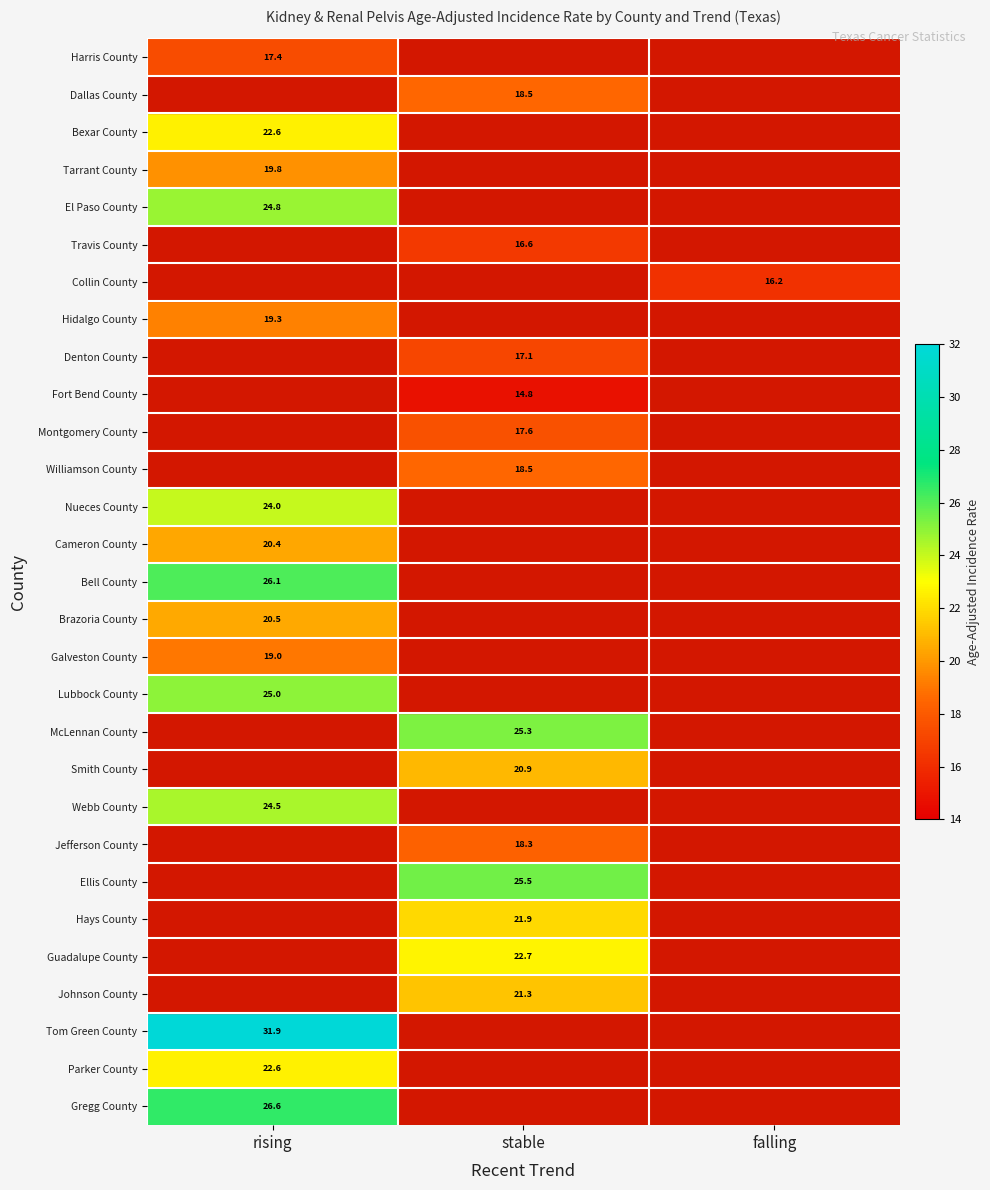

True or false: Jefferson County has a value of 10.6 at stable.

False